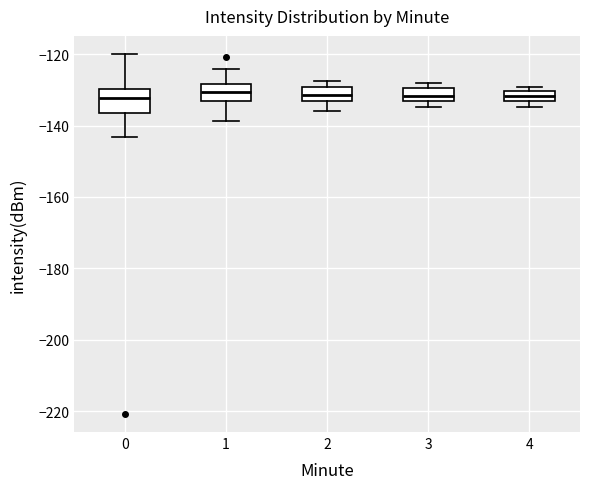

Where is the lower edge of the box at x = 0 on the y-axis? The values are not printed on the chart, so give them approximately, as read against the axis.

-136